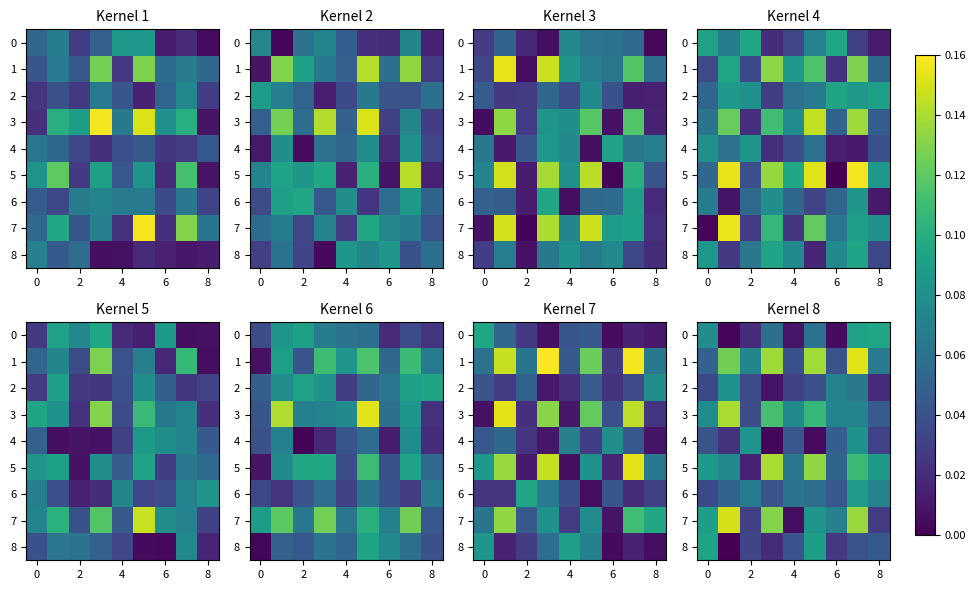

What is the spread (max minus min) of values at 8?

0.1